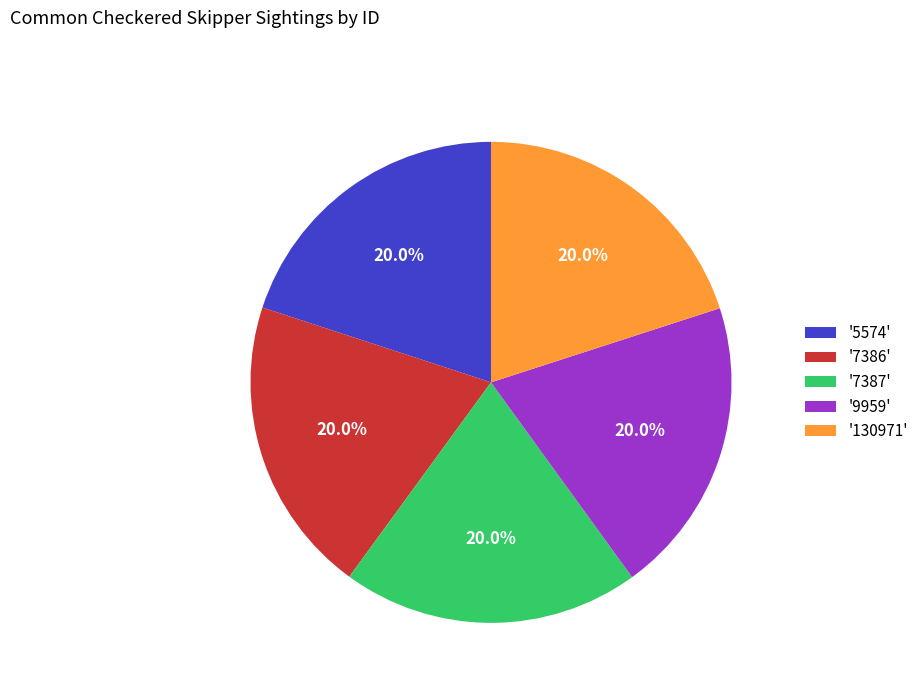

Approximately how many times larger is the value at '7387' compared to '130971'?

1.0